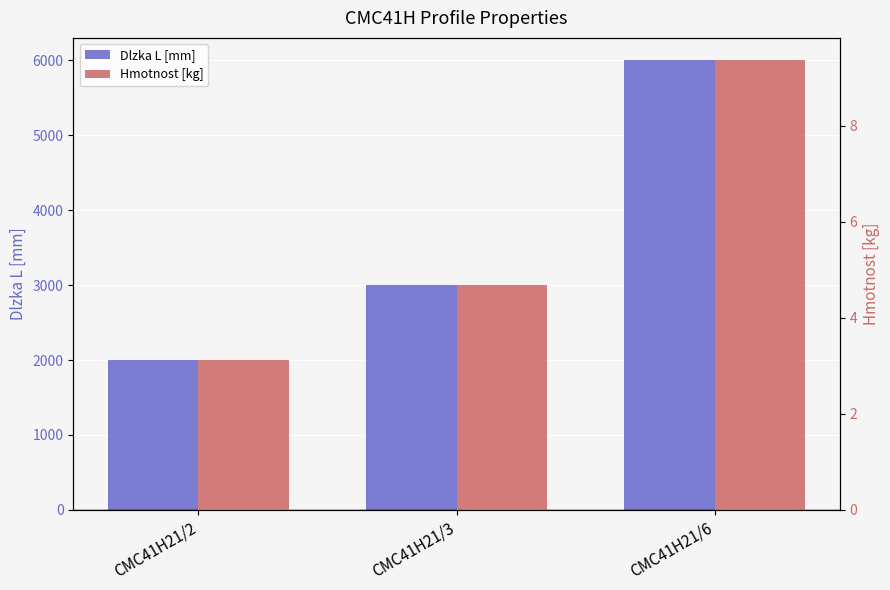

Where does the Hmotnost [kg] series first go above 4?

CMC41H21/3